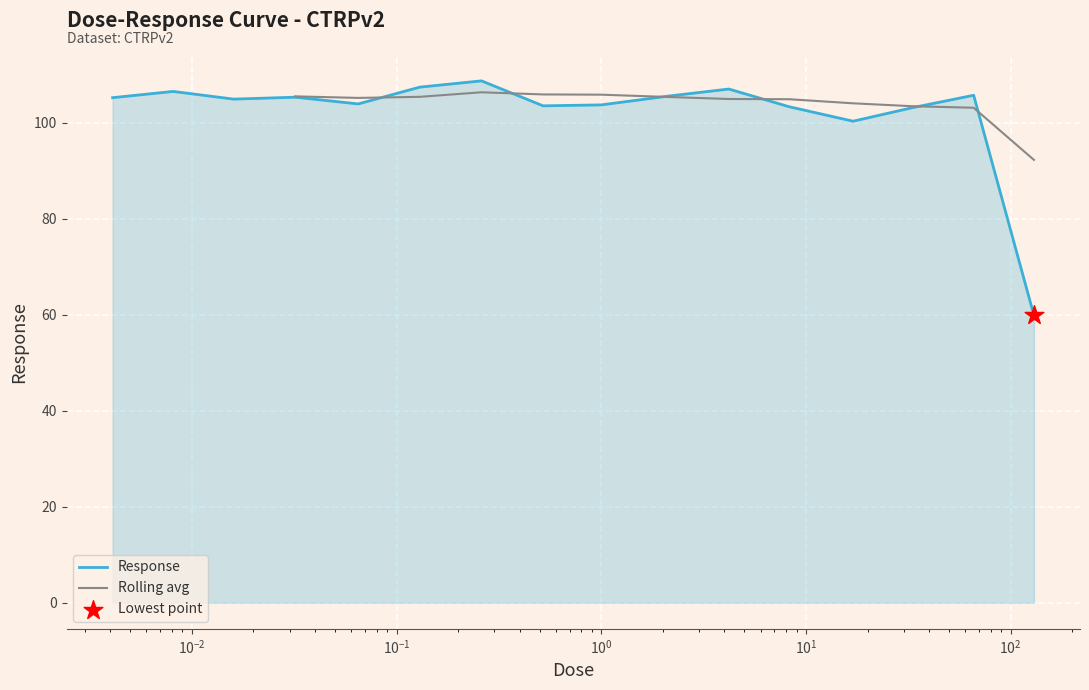

What is the change in value from 2.1 to 17.0?

-5.2